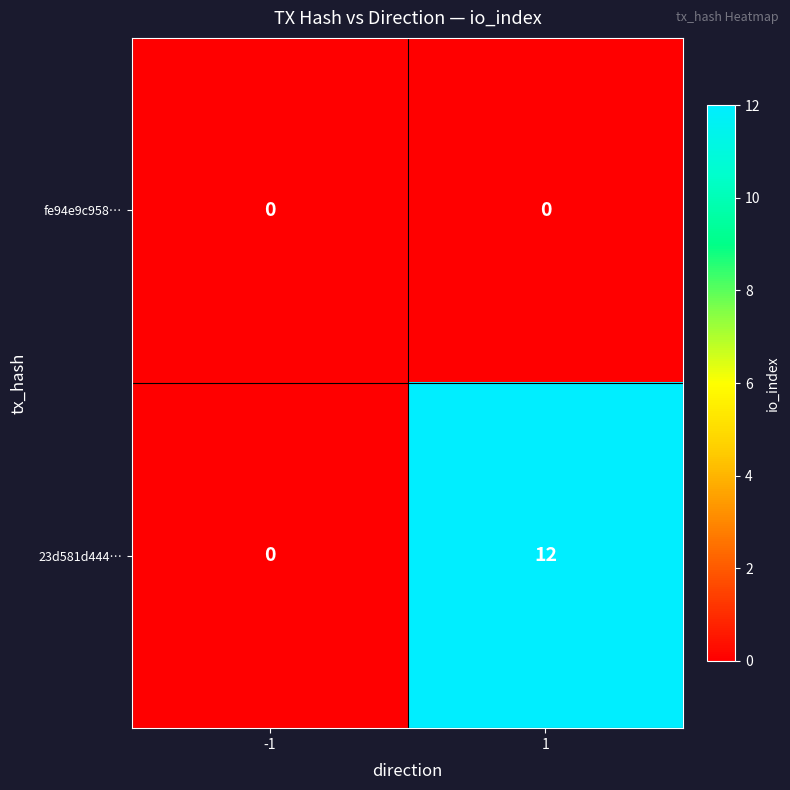

Rank the series by their average value, from highest to lowest.

23d581d444…, fe94e9c958…